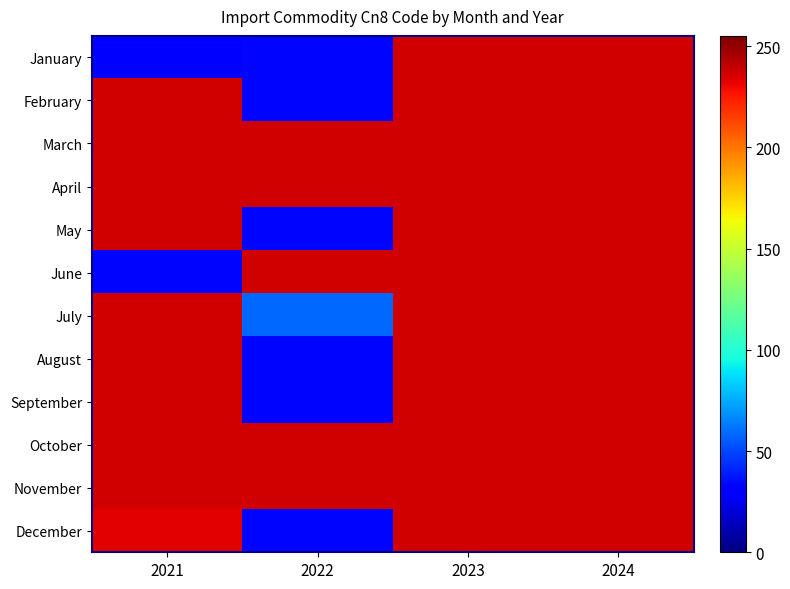

List the series in order of their peak value, highest first.

January, February, March, April, May, June, July, August, September, October, November, December